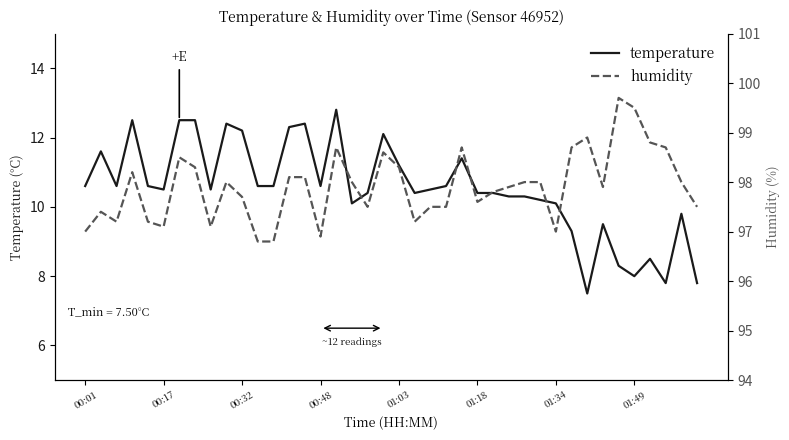

True or false: temperature has a value of 12.8 at 16.

True